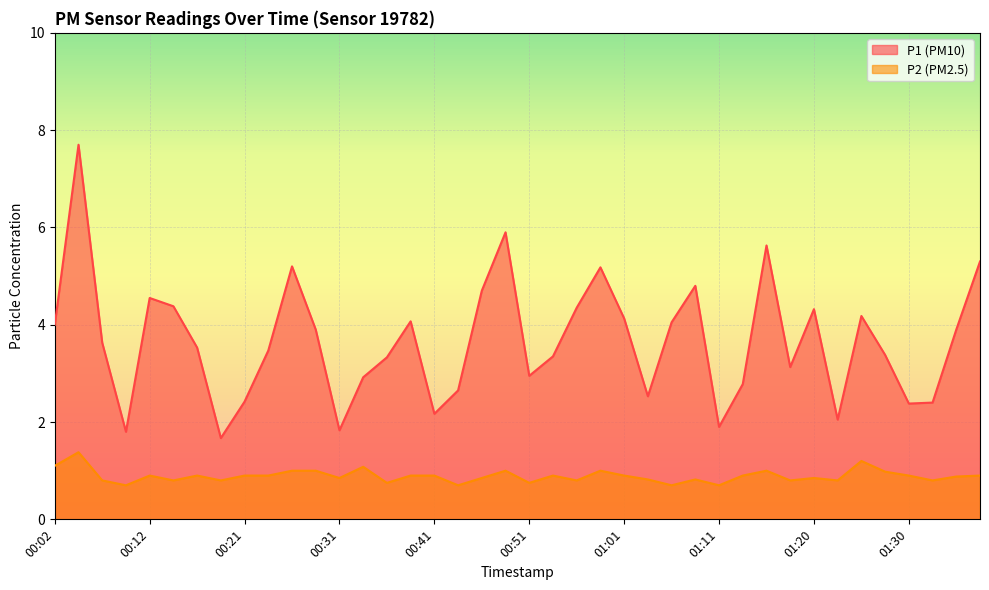

What is the maximum value shown in the chart?

7.7